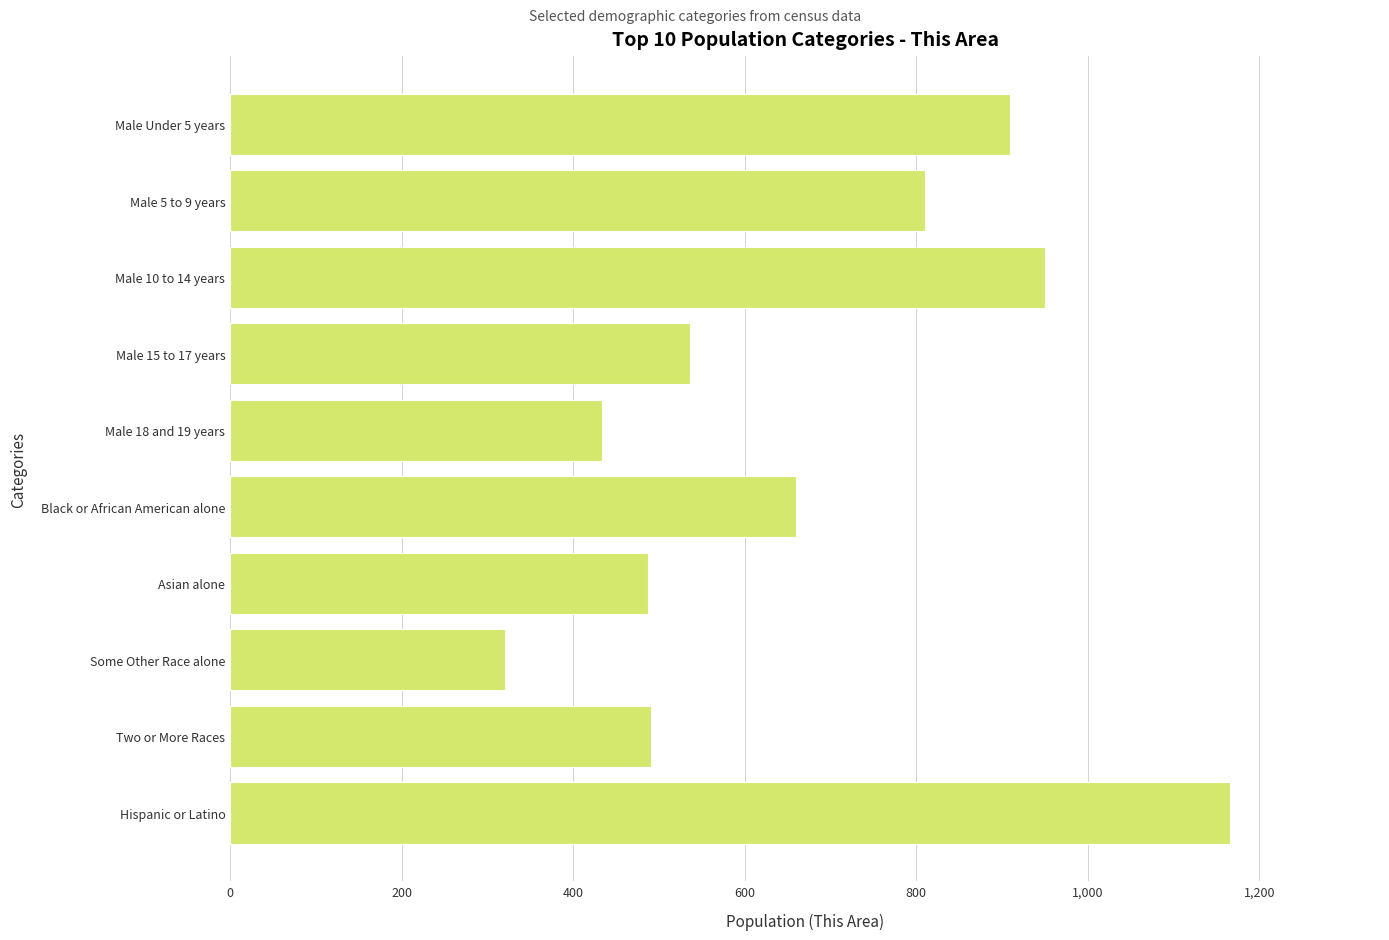

What is the approximate value at Male 5 to 9 years, to the nearest 100?

800